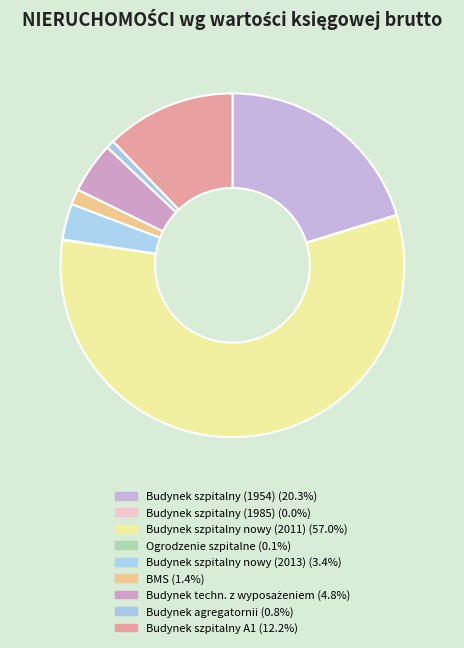

Which slice represents more than half of the pie?

Budynek szpitalny nowy (2011)